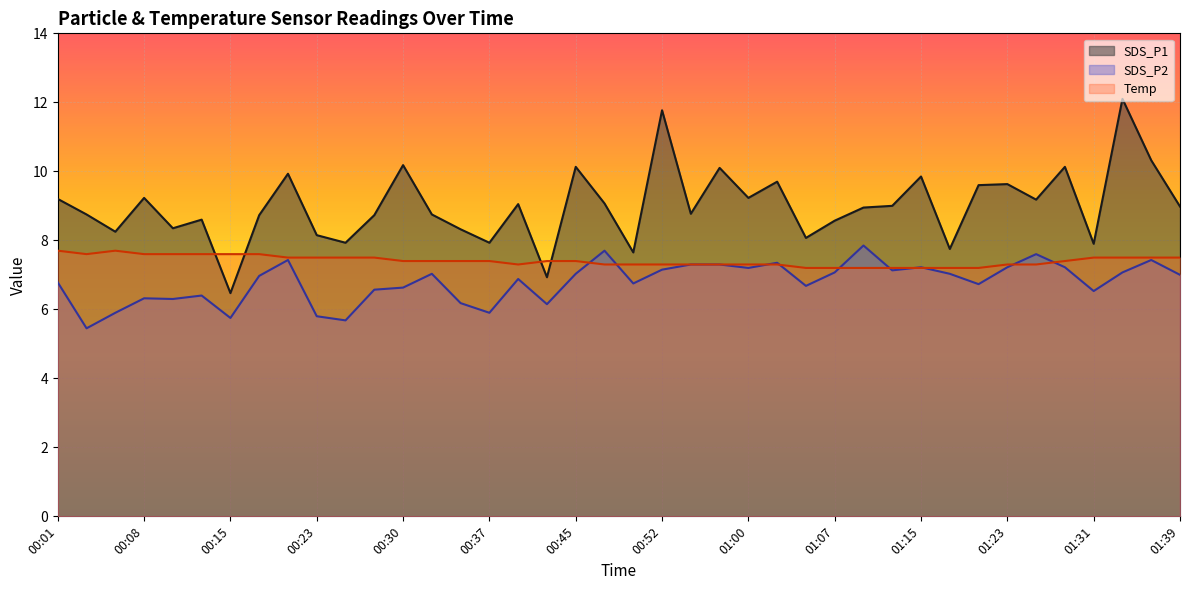

True or false: Temp has a value of 10.2 at 01:33.

False